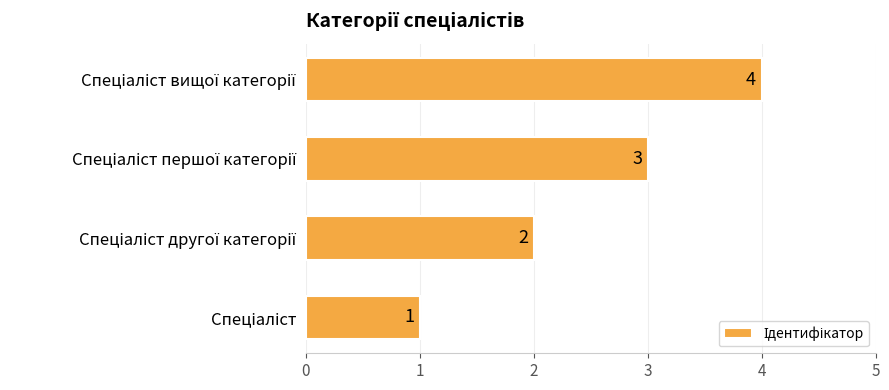

How many values are between 2 and 4?

3